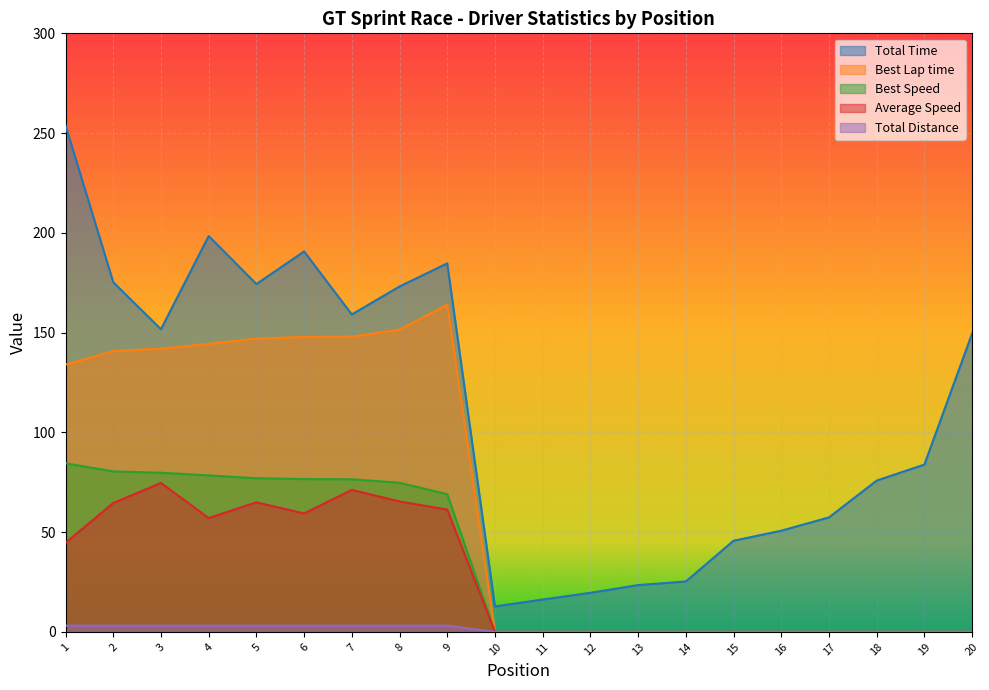

In Average Speed, how many points are lower than both neighbors (excluding endpoints)?

2